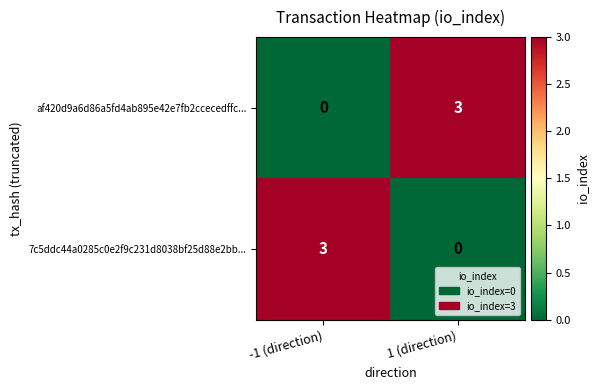

What is the spread (max minus min) of values at -1 (direction)?

3